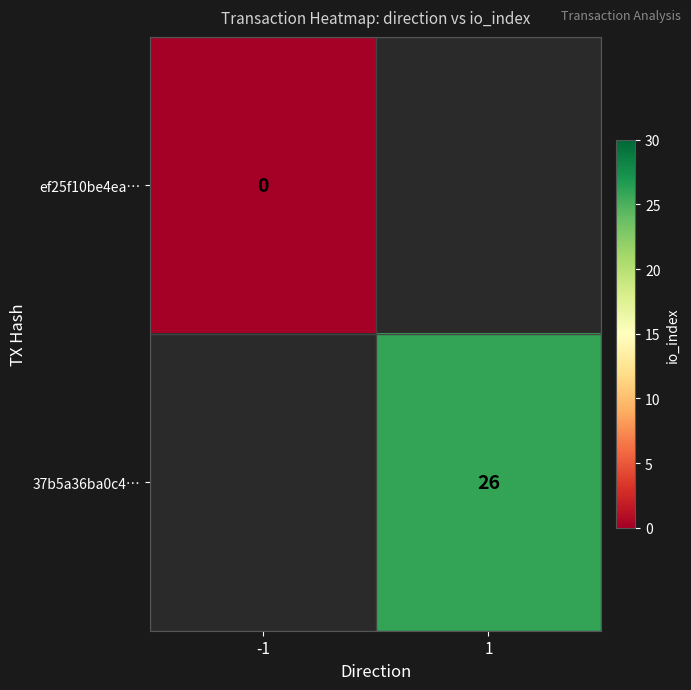

True or false: 37b5a36ba0c4… has a value of 26 at 1.

True